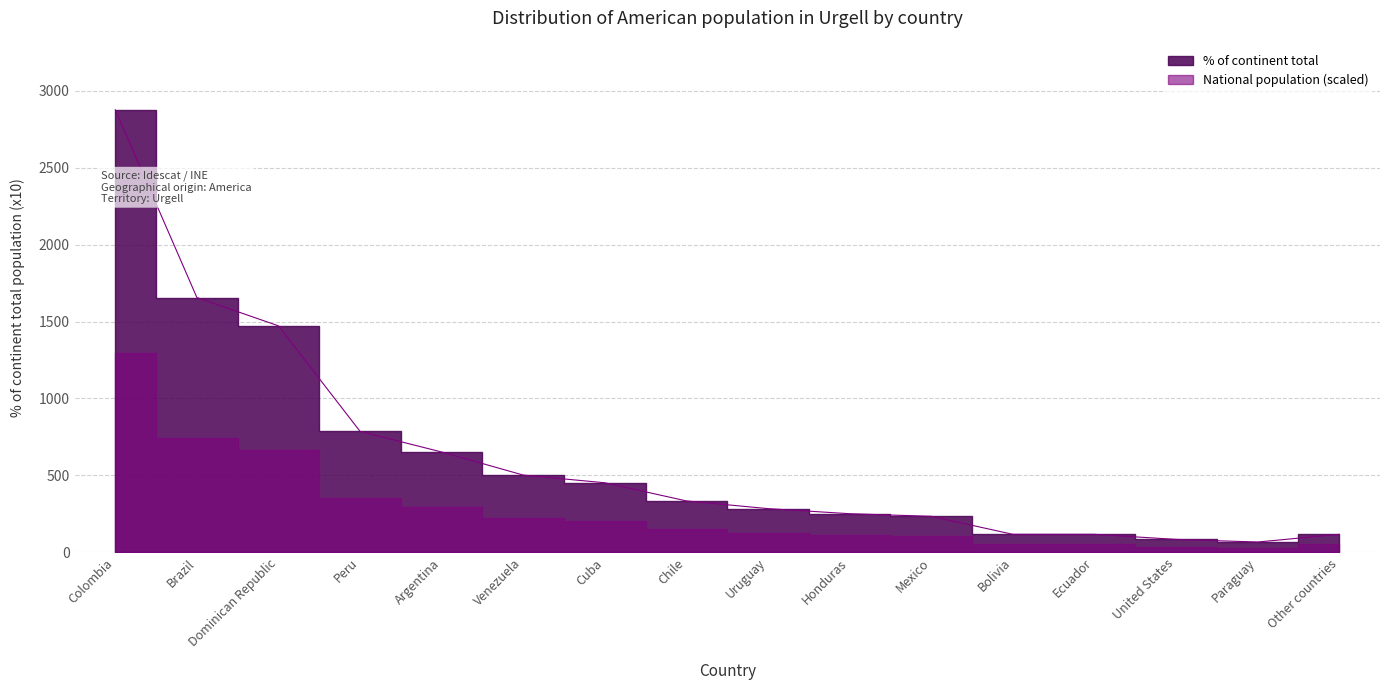

What is the greatest value displayed?

2876